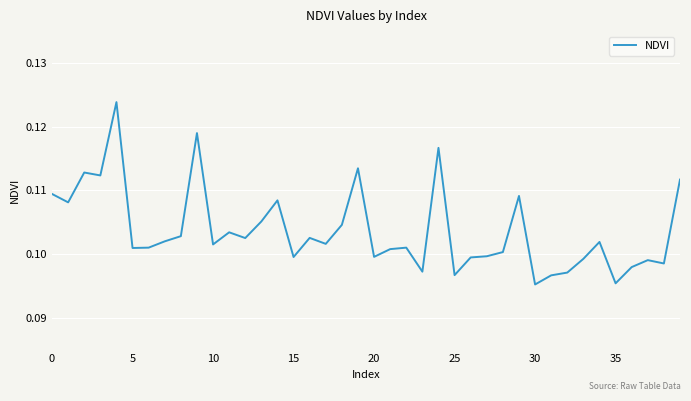

What is the label of the 14th point from the right?

26